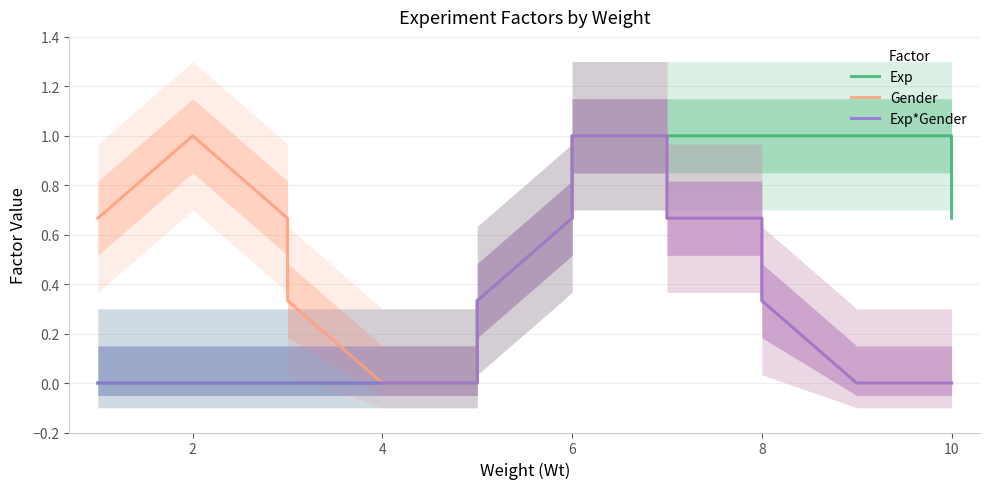

True or false: Gender and Exp*Gender cross at least once.

False